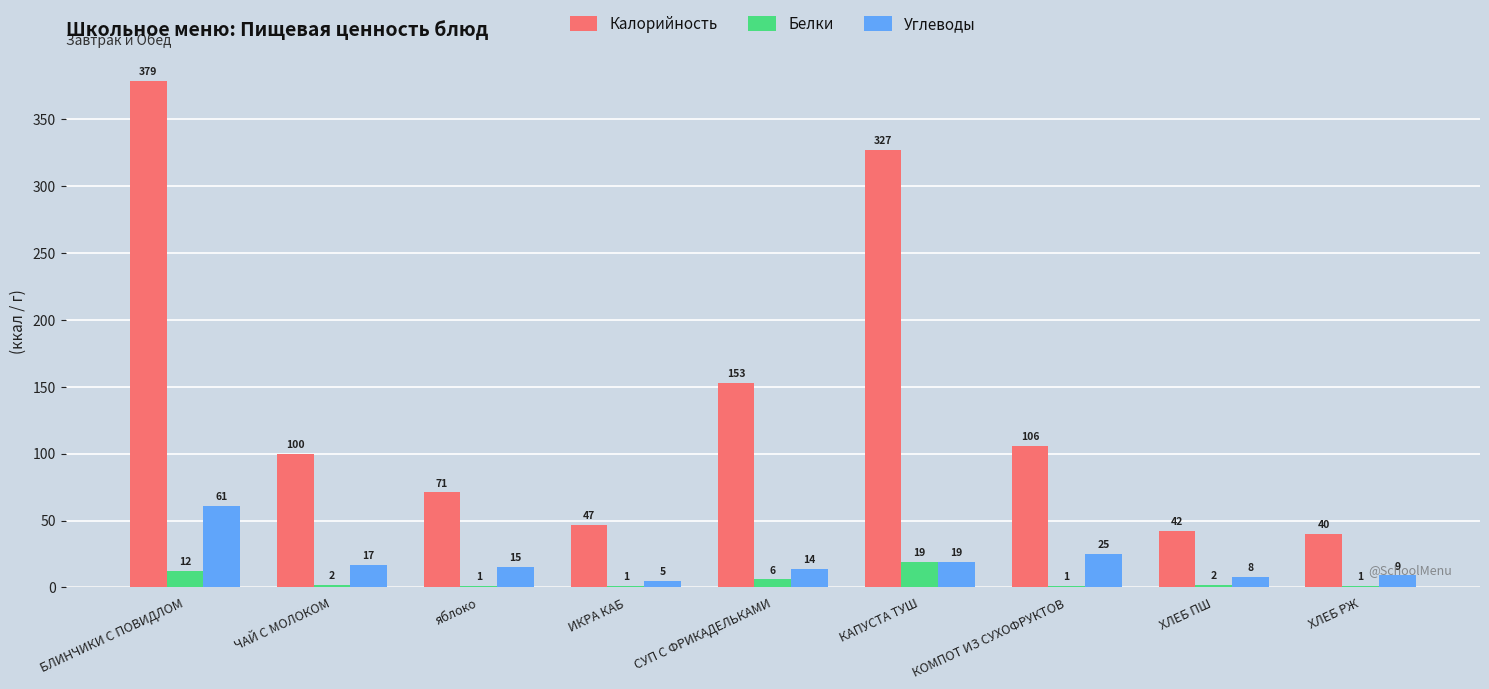

What is the maximum value for Белки?

19